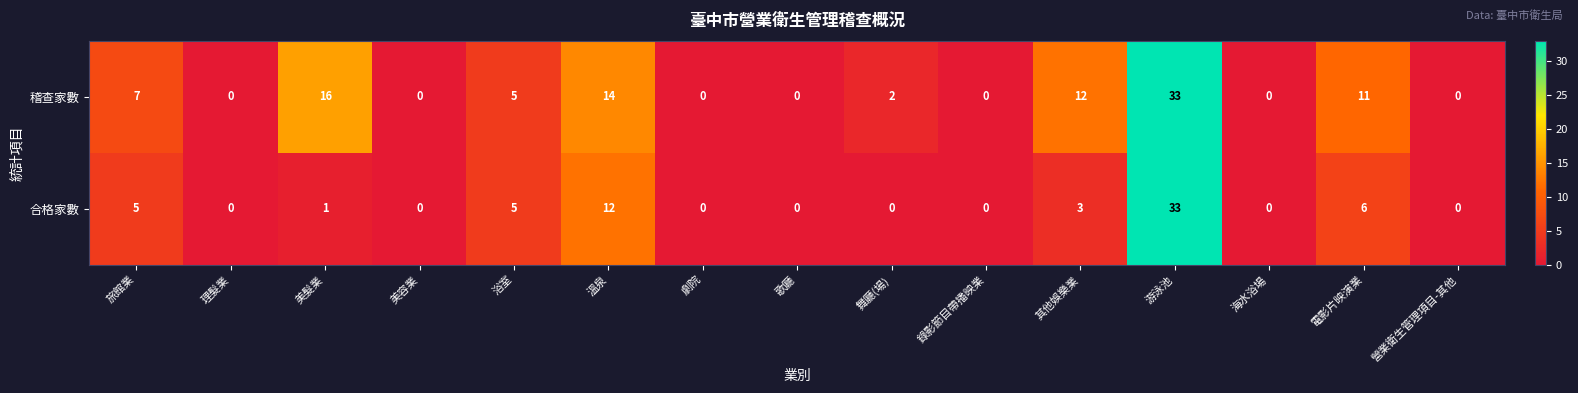

What is the sum of all 合格家數 values?

65